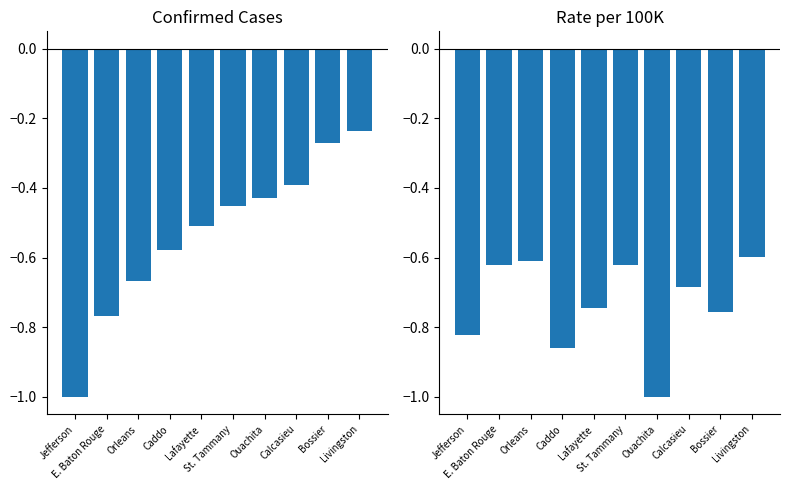

What is the label of the 9th bar from the right?

E. Baton Rouge